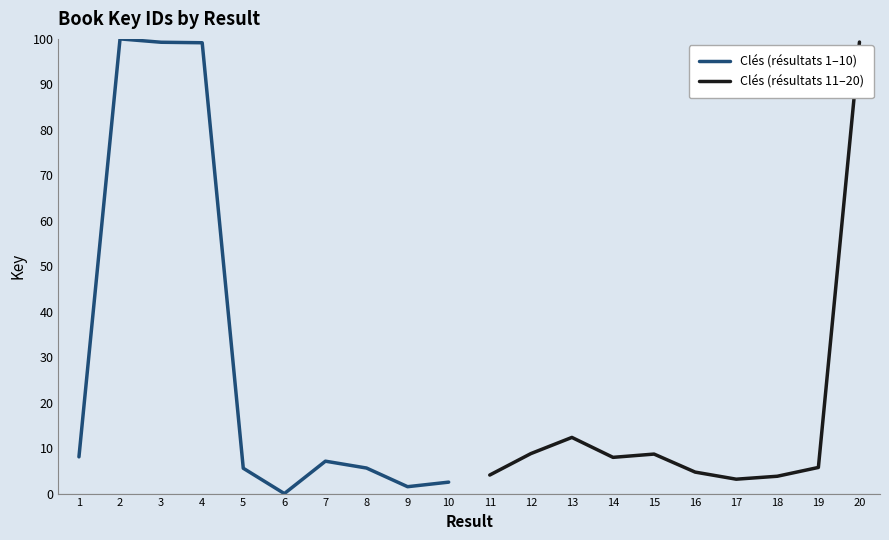

How many positive values does the Clés (résultats 1–10) series have?

9